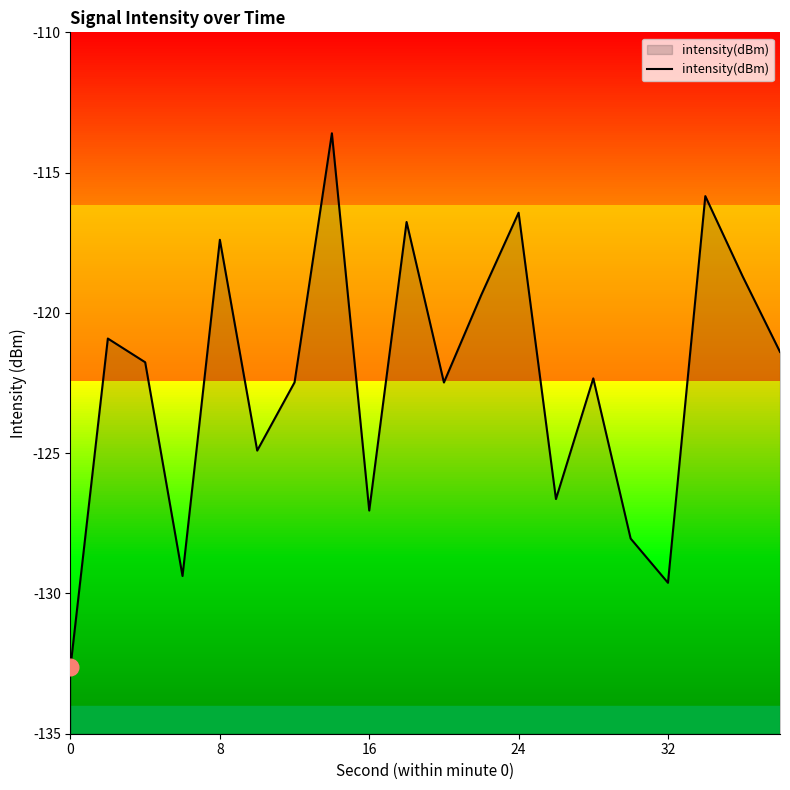

What is the highest value of the intensity(dBm) series?

-113.6